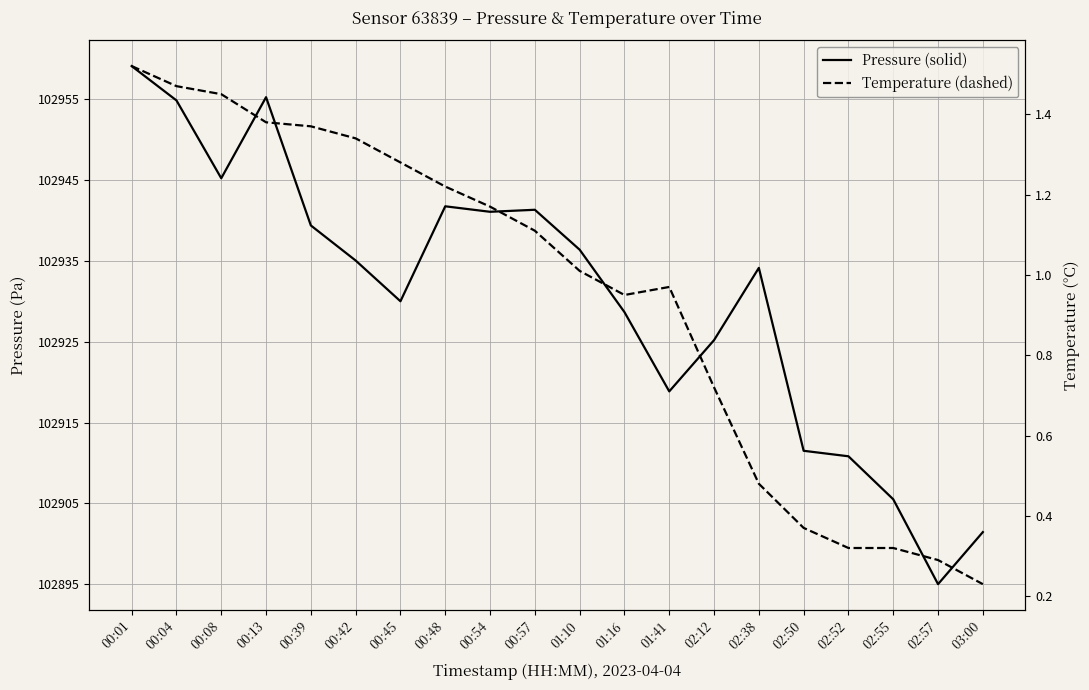

What is the average value of the pressure series?

35.5